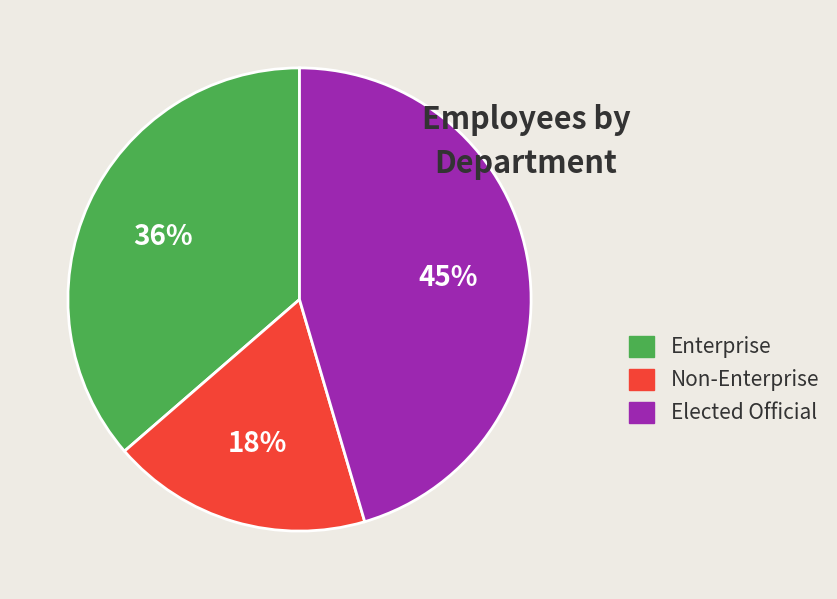

To the nearest percent, what portion does Elected Official represent?

45%